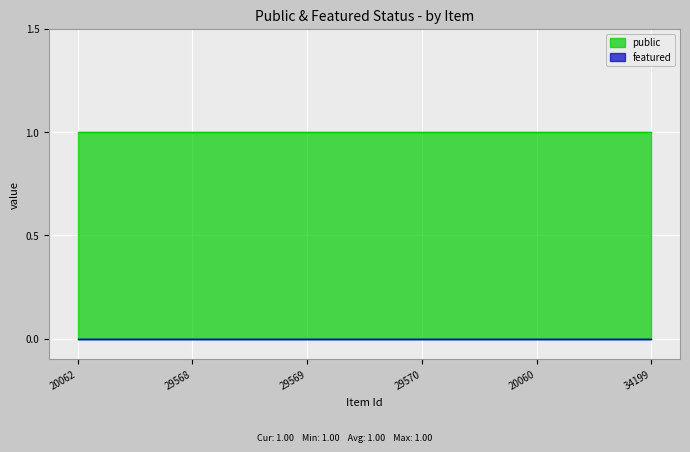

Reading left to right, extract all data points from this chart.

public: 20062=1	29568=1	29569=1	29570=1	20060=1	34199=1
featured: 20062=0	29568=0	29569=0	29570=0	20060=0	34199=0